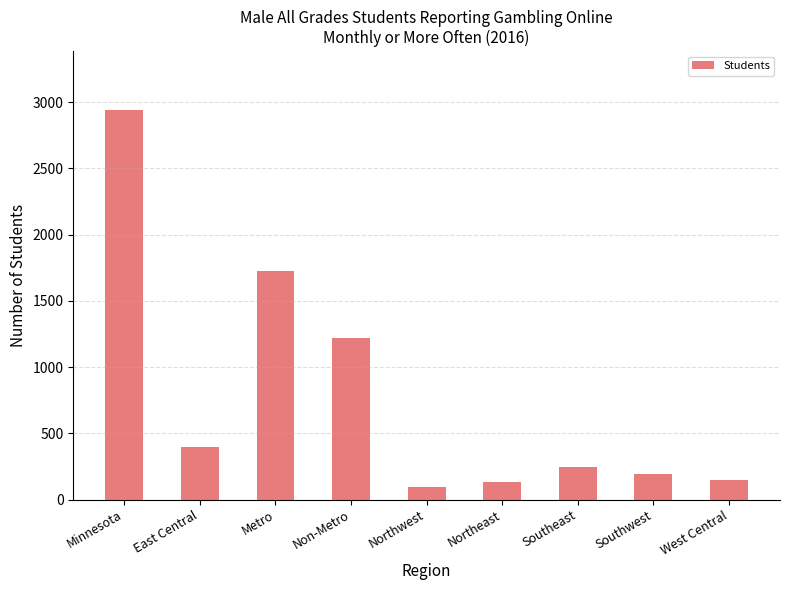

What is the ratio of the value at Non-Metro to the value at Southeast?

4.9